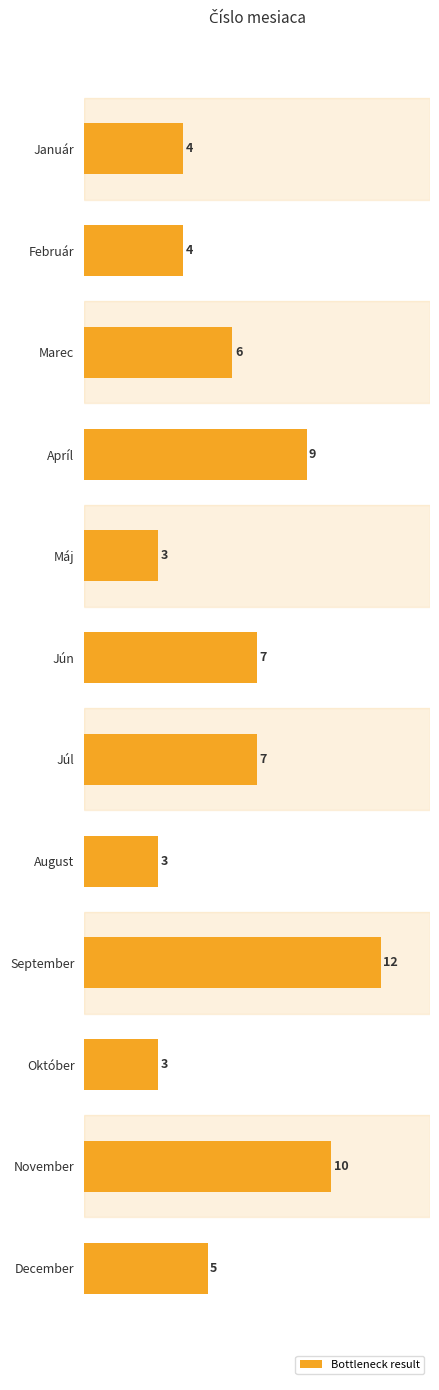

Are the bars horizontal?

Yes